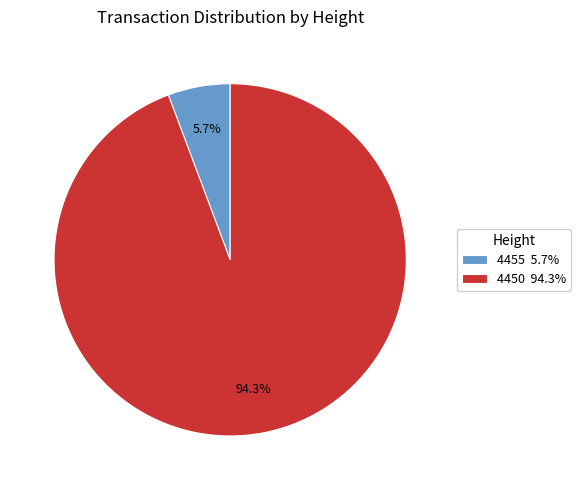

Count the number of slices in the pie.

2